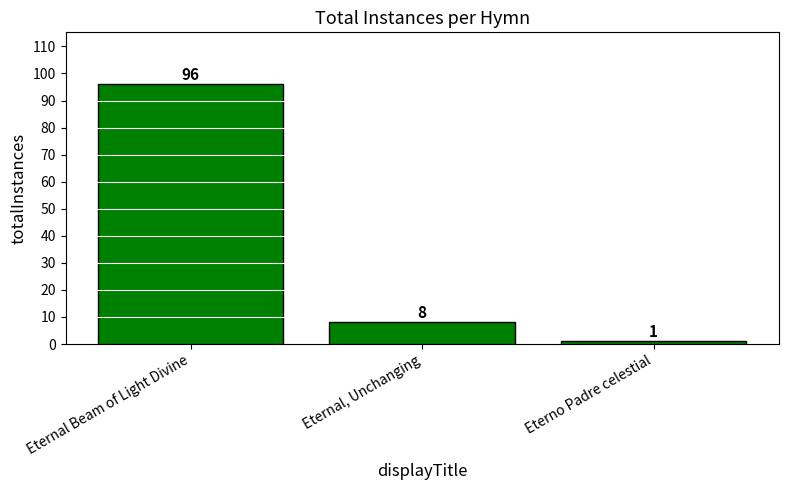

Between Eternal Beam of Light Divine and Eternal, Unchanging, which is larger?

Eternal Beam of Light Divine